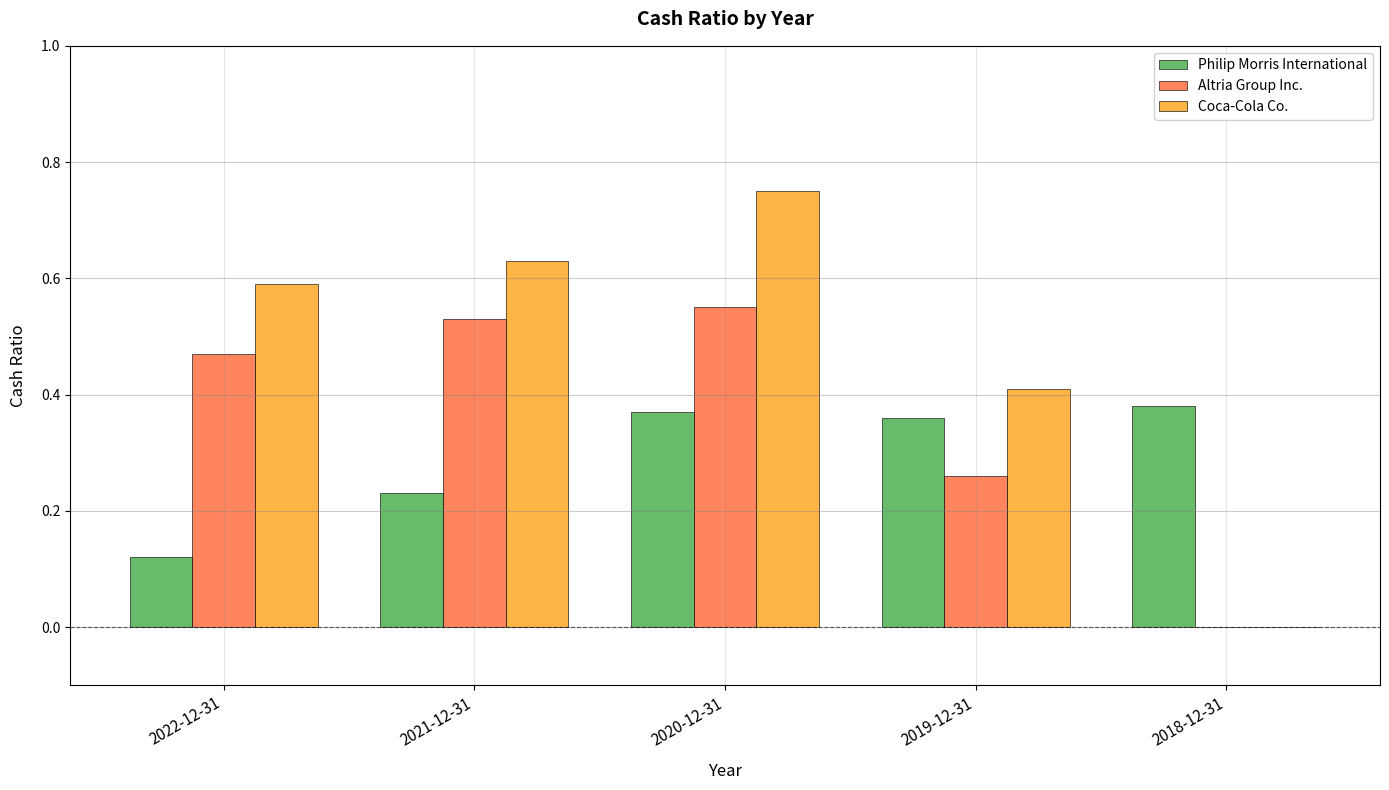

The value of Altria Group Inc. at 2022-12-31 is 0.8. True or false?

False